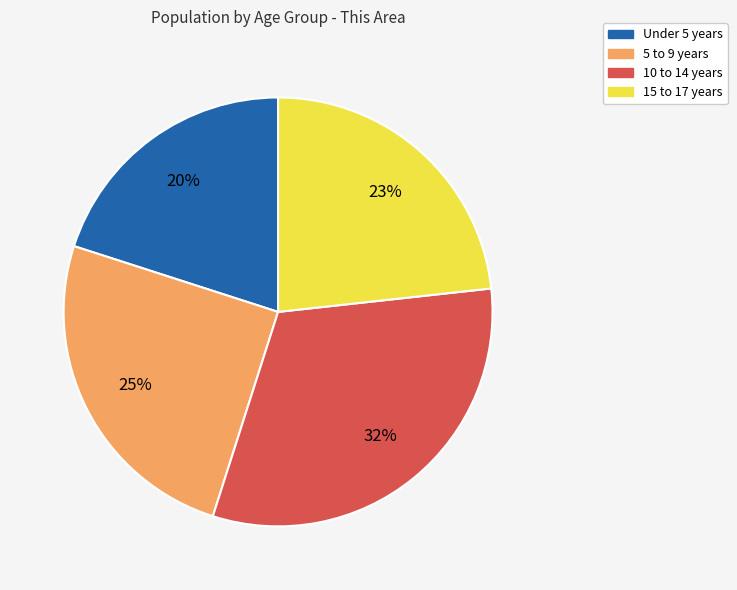

Which slice is the smallest?

Under 5 years